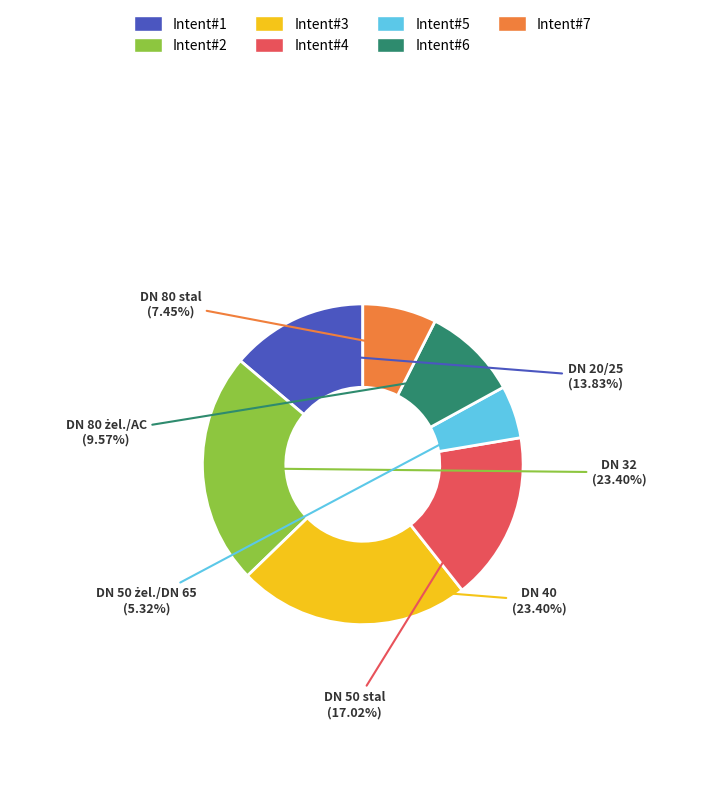

Is there any slice that represents more than half of the pie?

No